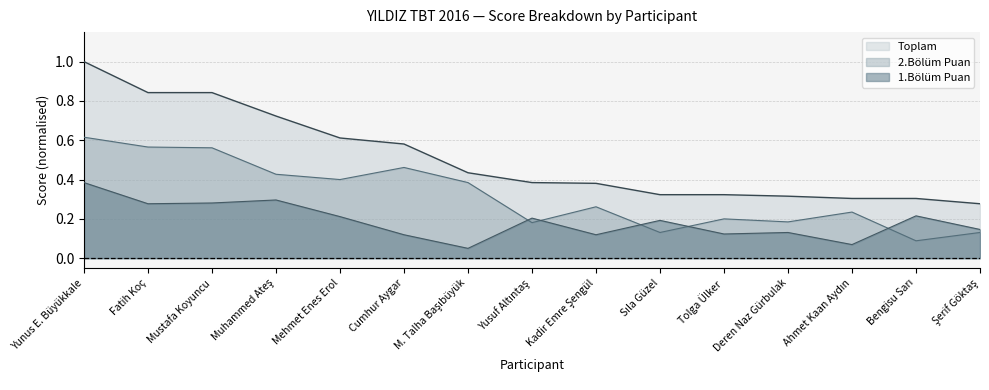

Reading left to right, list all the values displayed in this chart.

Toplam: 1.0	0.8	0.8	0.7	0.6	0.6	0.4	0.4	0.4	0.3	0.3	0.3	0.3	0.3	0.3
1.Bölüm Puan: 0.4	0.3	0.3	0.3	0.2	0.1	0.1	0.2	0.1	0.2	0.1	0.1	0.1	0.2	0.1
2.Bölüm Puan: 0.6	0.6	0.6	0.4	0.4	0.5	0.4	0.2	0.3	0.1	0.2	0.2	0.2	0.1	0.1